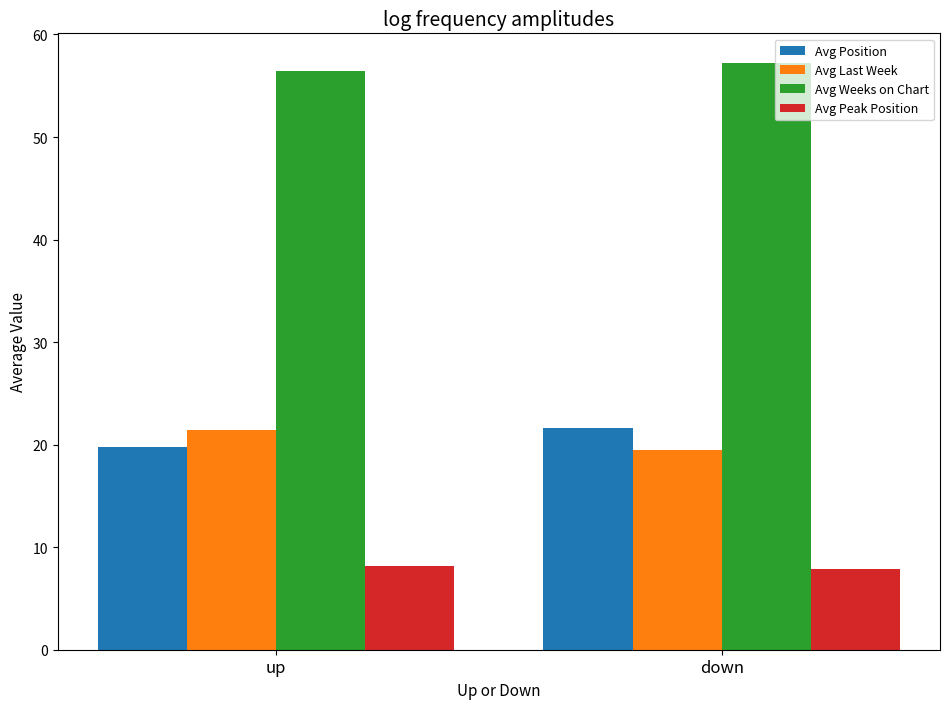

What is the minimum value for Avg Weeks on Chart?

56.5